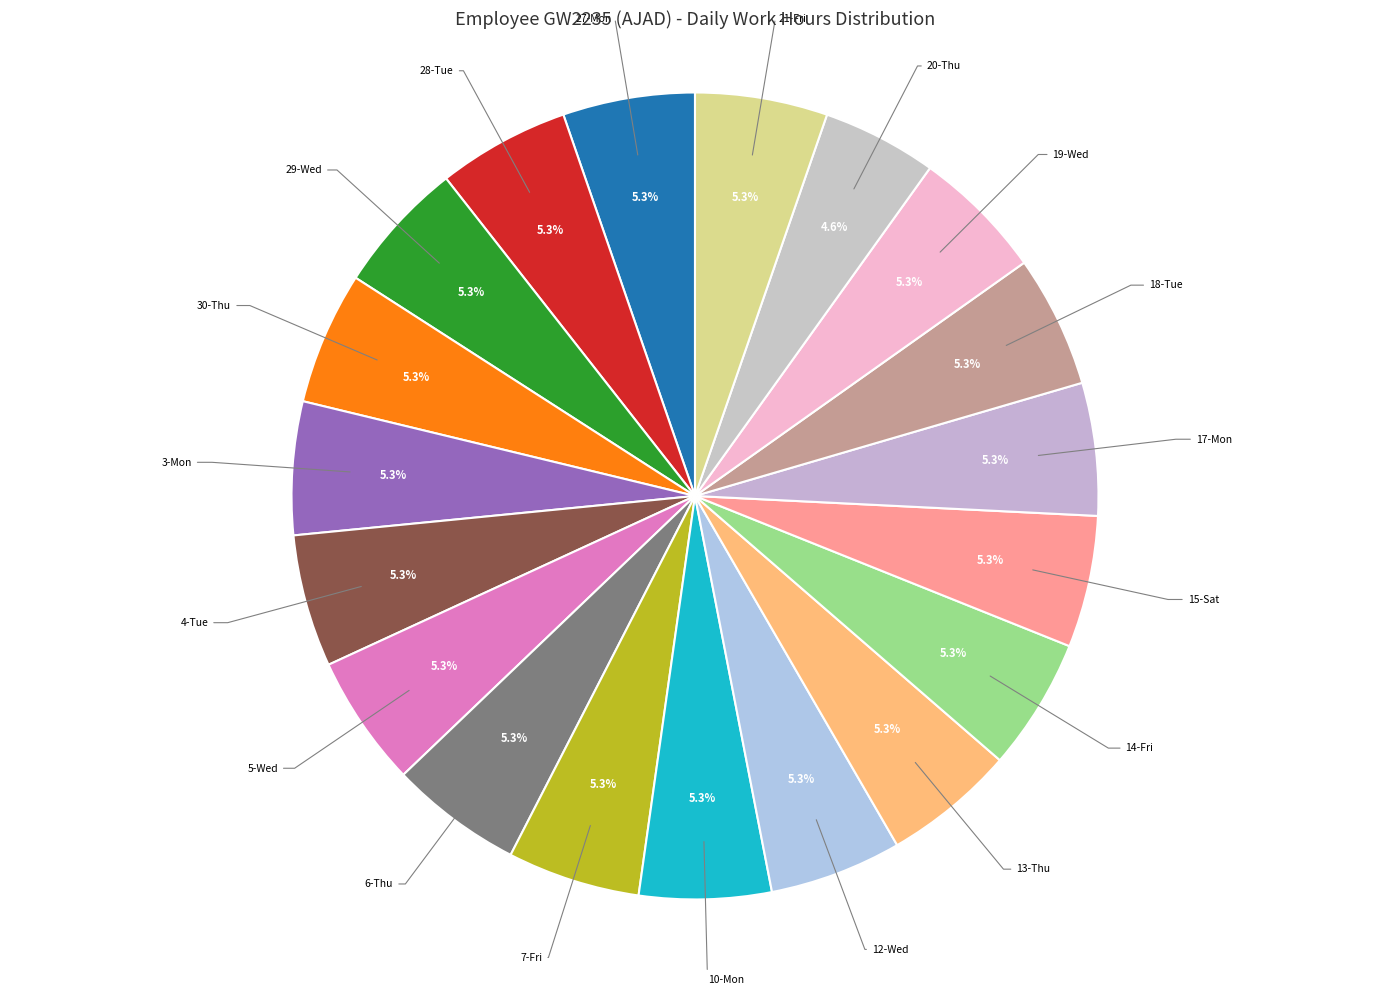

True or false: 10-Mon accounts for 15% of the total.

False